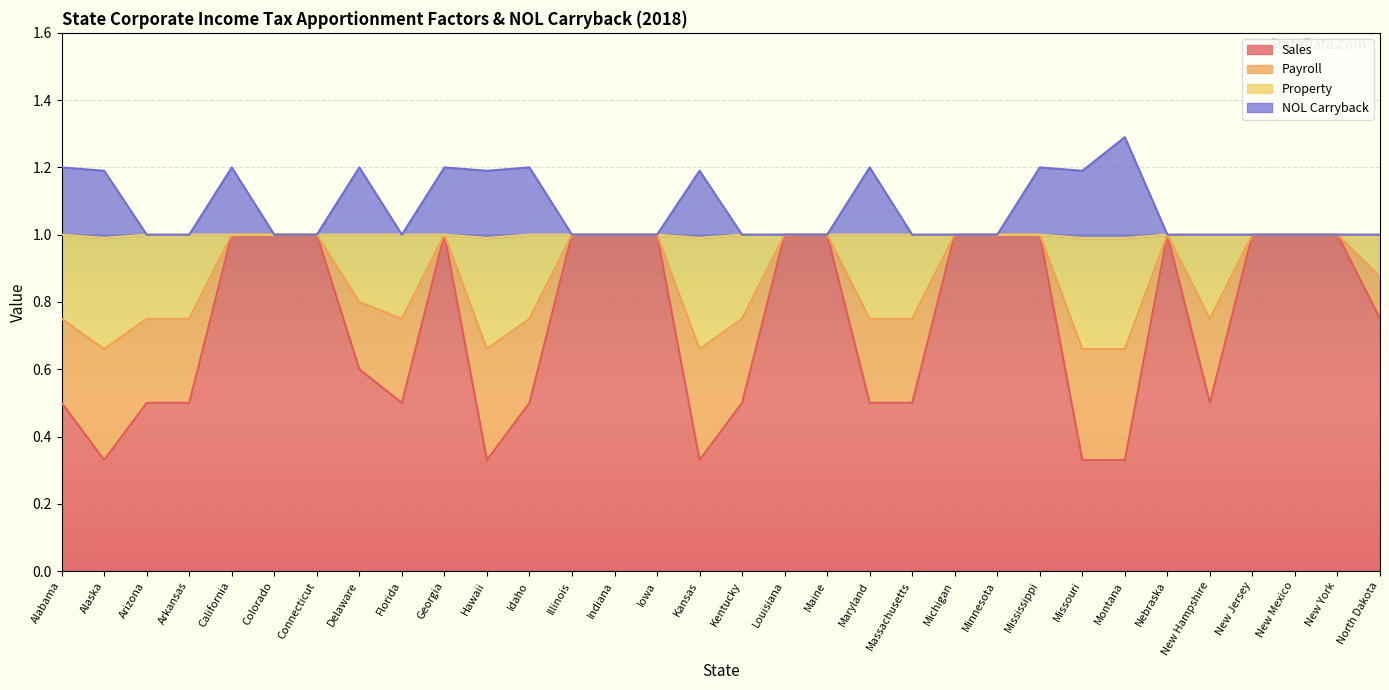

How many interior local peaks does the Payroll series have?

2